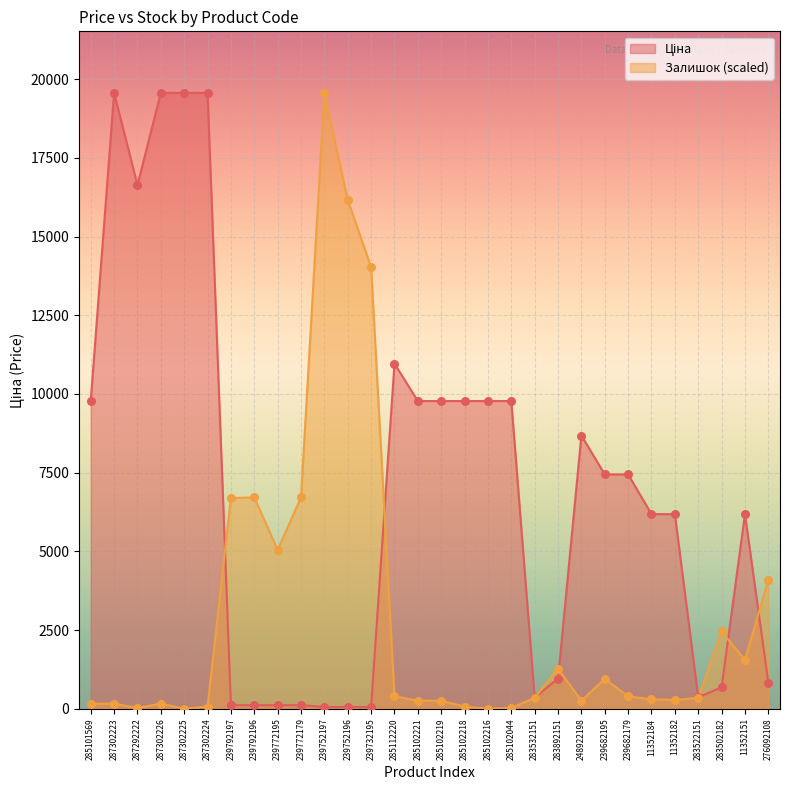

At which category is the sum across all series the highest?

287302223